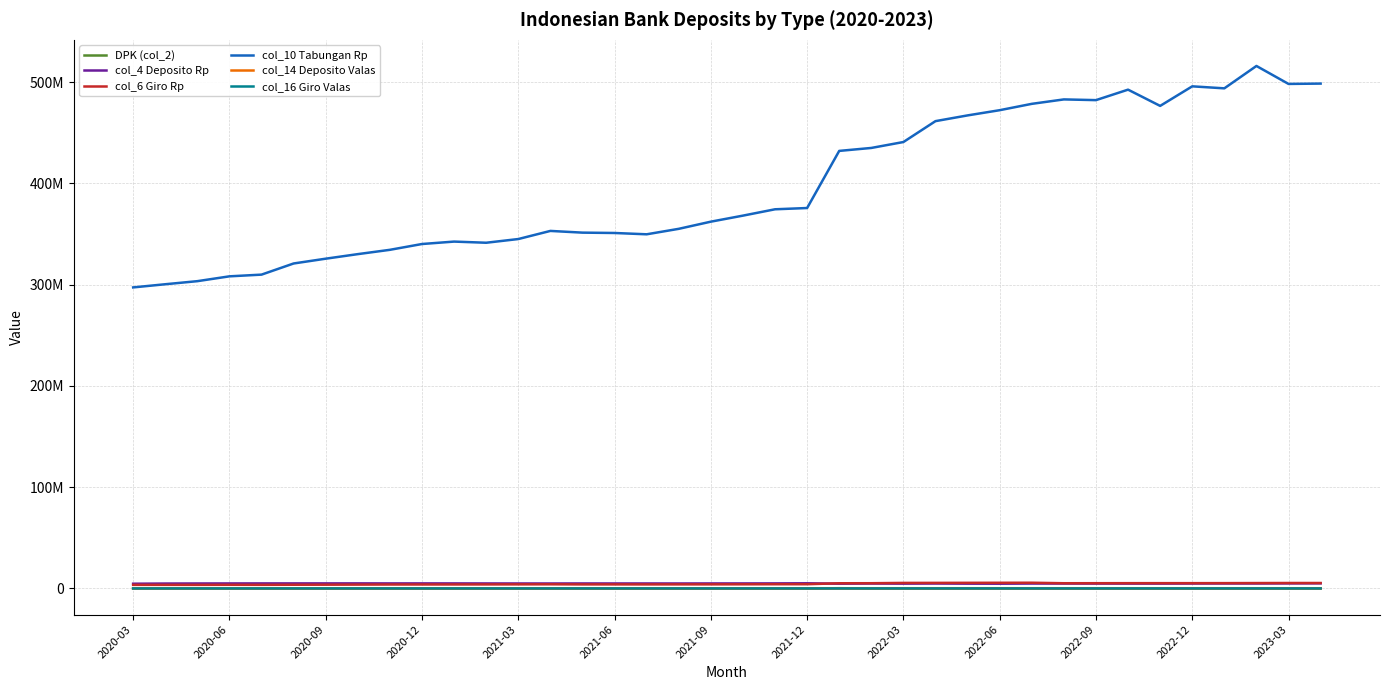

What is the difference between the maximum and minimum values in the col_16 Giro Valas series?

2610